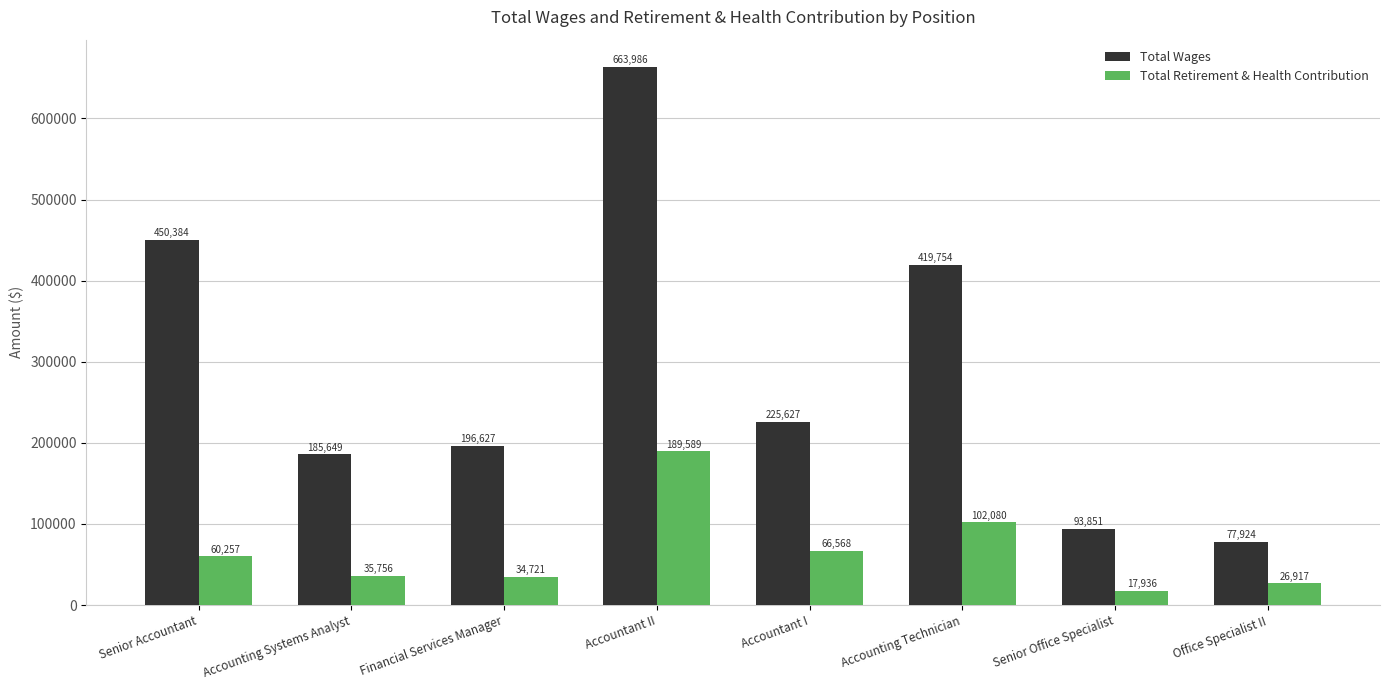

Reading left to right, what are all the values shown in this chart?

Total Wages: Senior Accountant=450384	Accounting Systems Analyst=185649	Financial Services Manager=196627	Accountant II=663986	Accountant I=225627	Accounting Technician=419754	Senior Office Specialist=93851	Office Specialist II=77924
Total Retirement & Health Contribution: Senior Accountant=60257	Accounting Systems Analyst=35756	Financial Services Manager=34721	Accountant II=189589	Accountant I=66568	Accounting Technician=102080	Senior Office Specialist=17936	Office Specialist II=26917